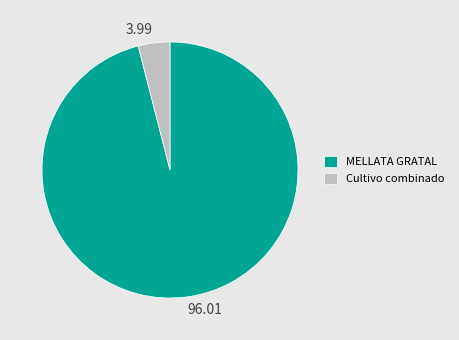

Combined, do MELLATA GRATAL and Cultivo combinado account for over 50%?

Yes